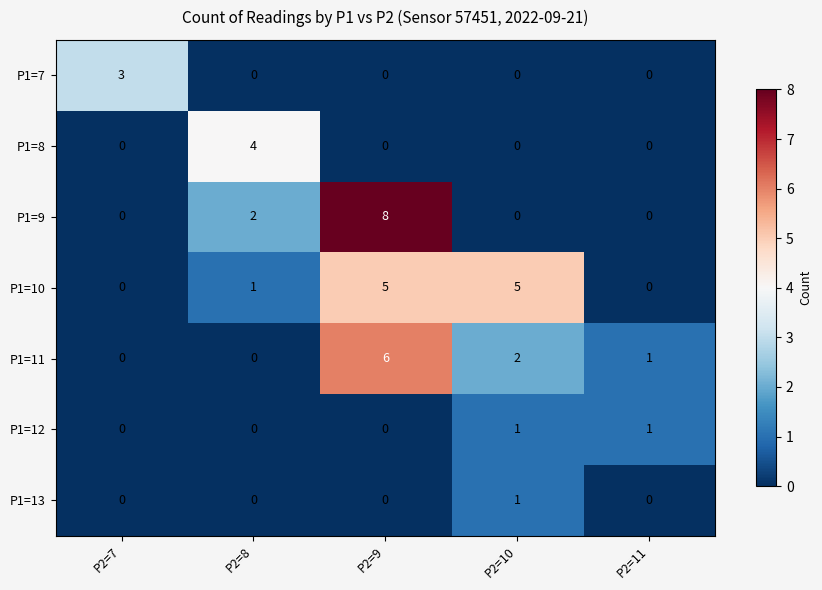

Is it true that P1=13 equals 0 at P2=10?

False